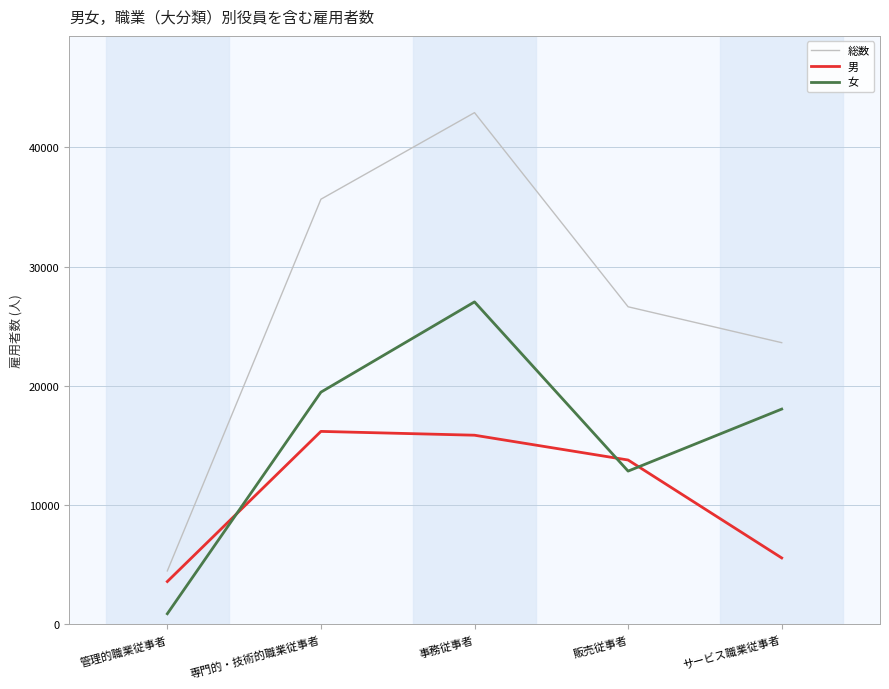

True or false: 男 has more than 2 points higher than both neighbors.

False